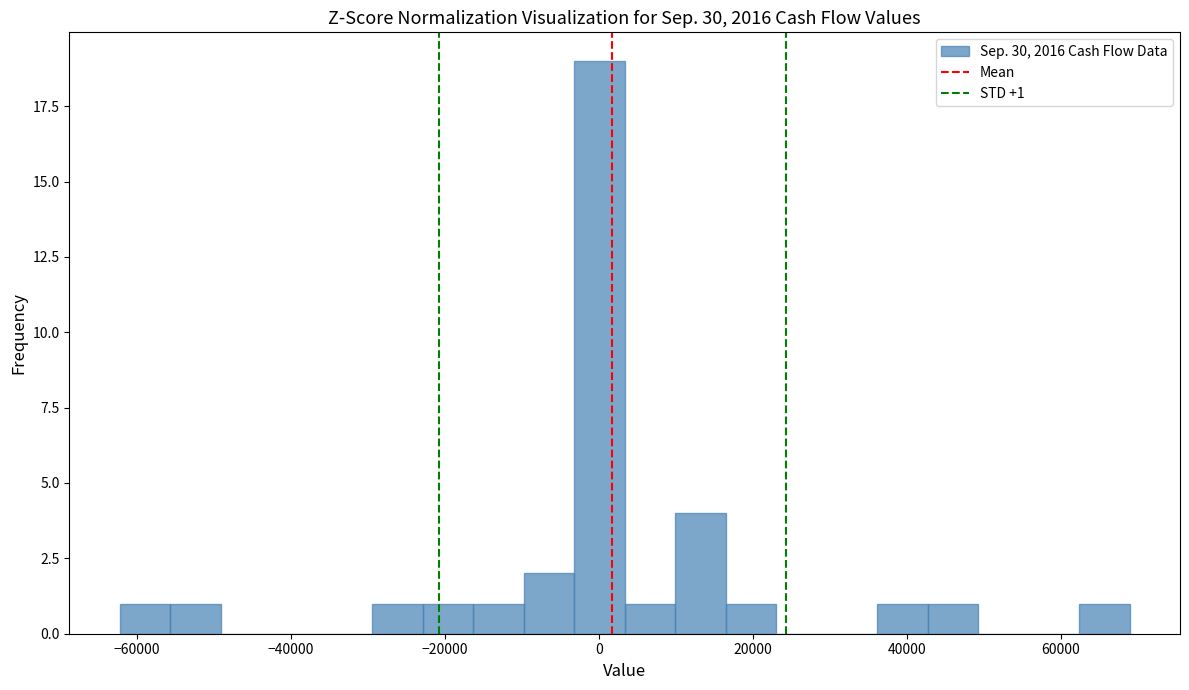

Around what value on the x-axis is the tallest bar? Give the approximate position of its centre, as read against the axis.

0